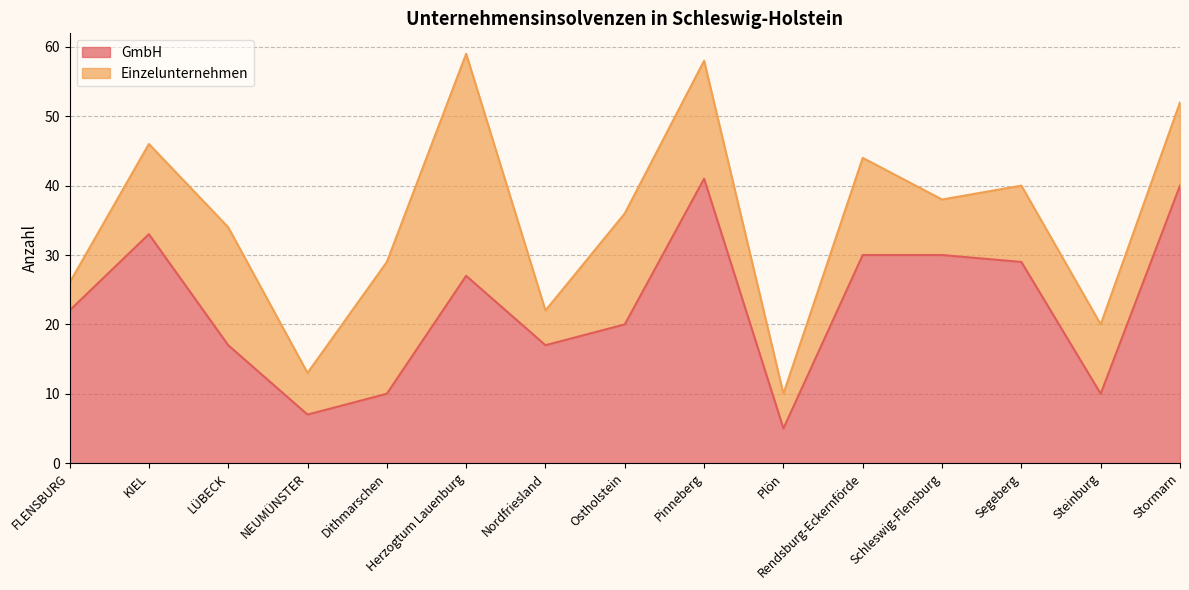

Reading left to right, list all the values displayed in this chart.

22	33	17	7	10	27	17	20	41	5	30	30	29	10	40